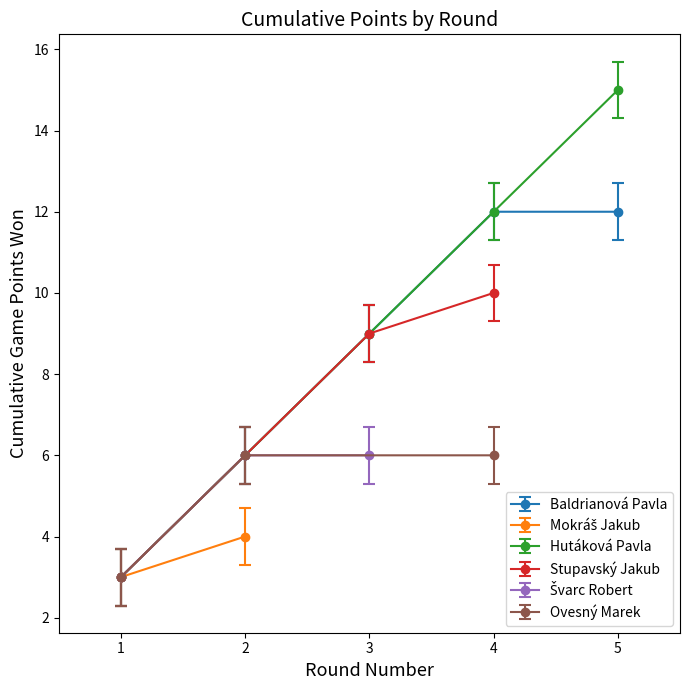

True or false: Hutáková Pavla has more than 2 points higher than both neighbors.

False